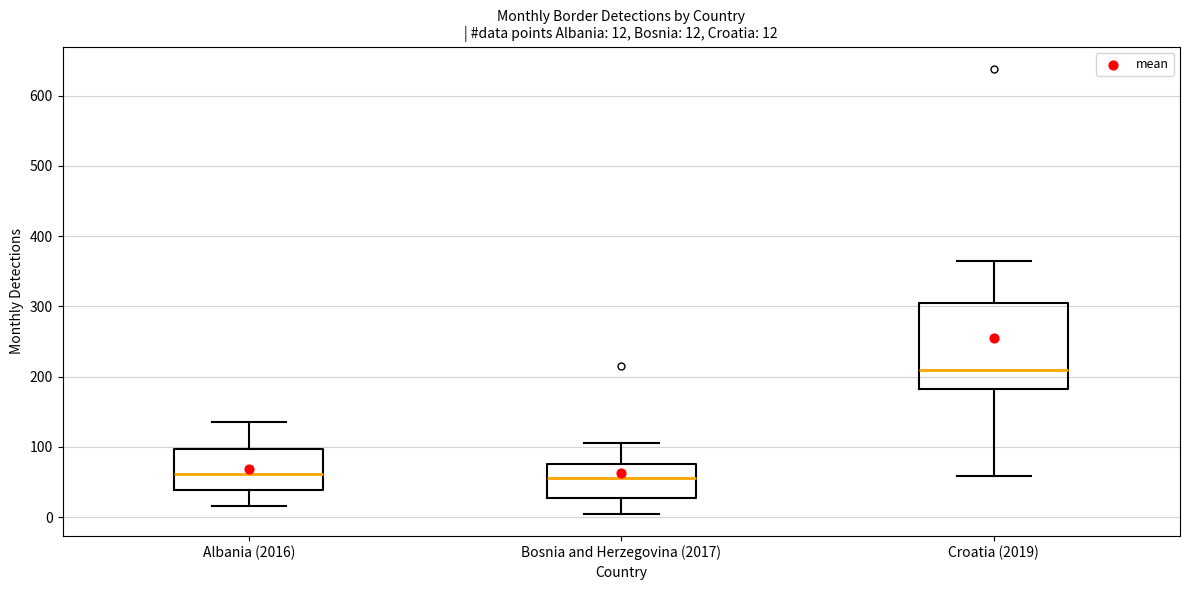

Comparing the boxes themselves (not the whiskers), which one is the tallest?

Croatia (2019)